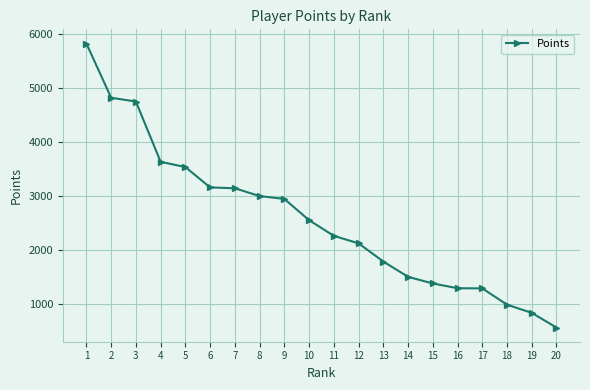

What is the change in value from 1 to 14?

-4316